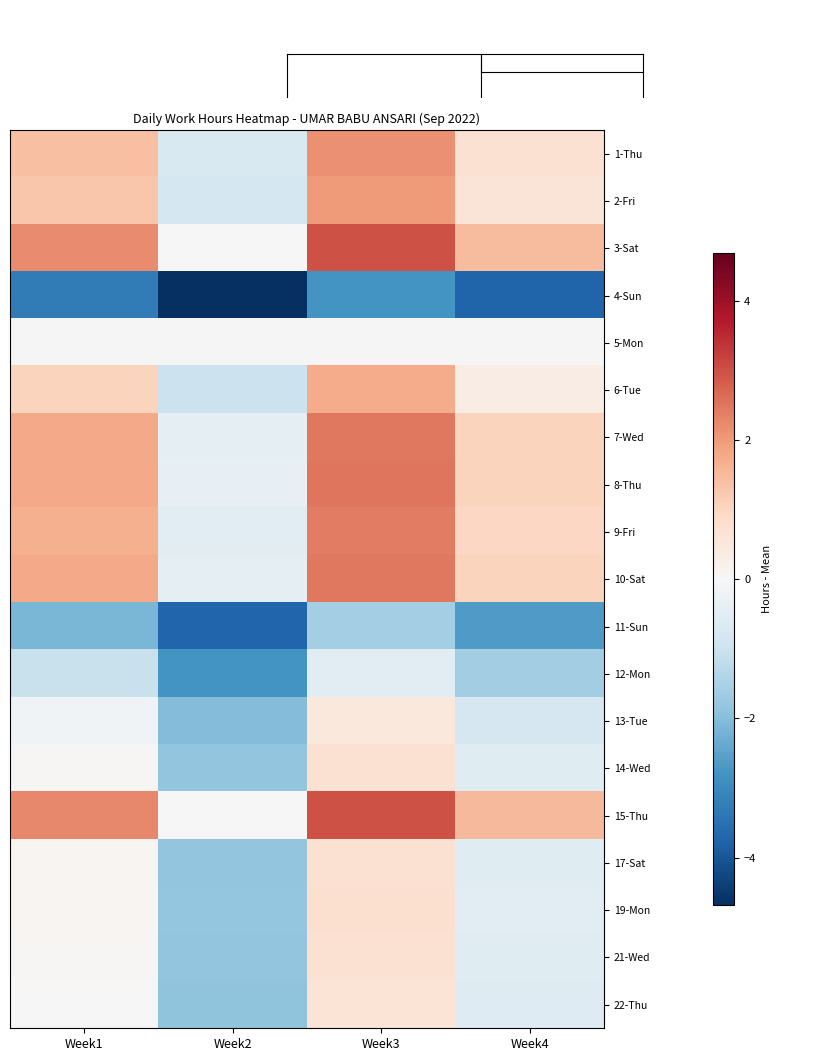

At which label is 12-Mon closest to -1?

Week1